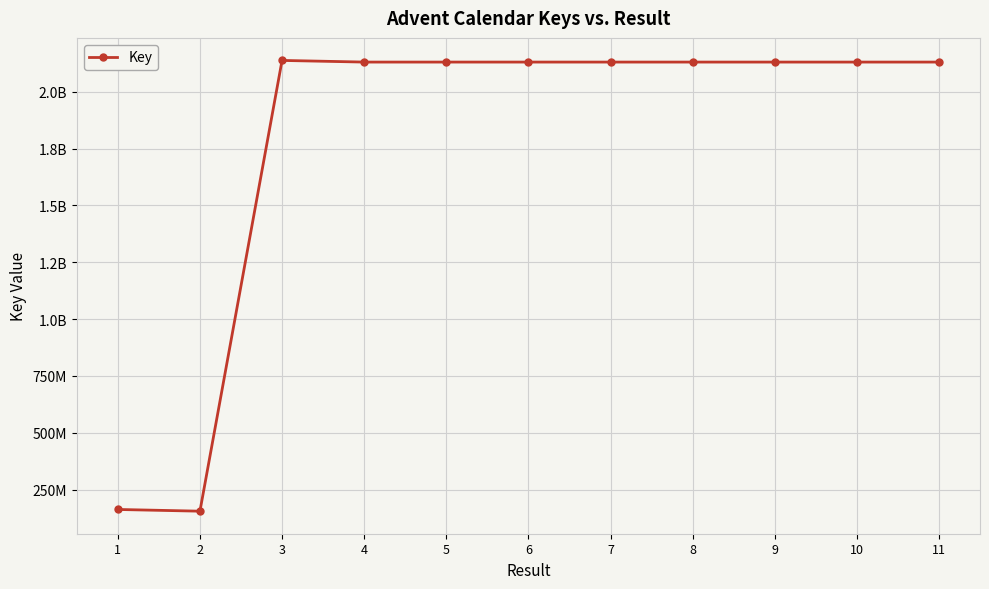

What is the sum of the values at 10 and 3?

4268034168